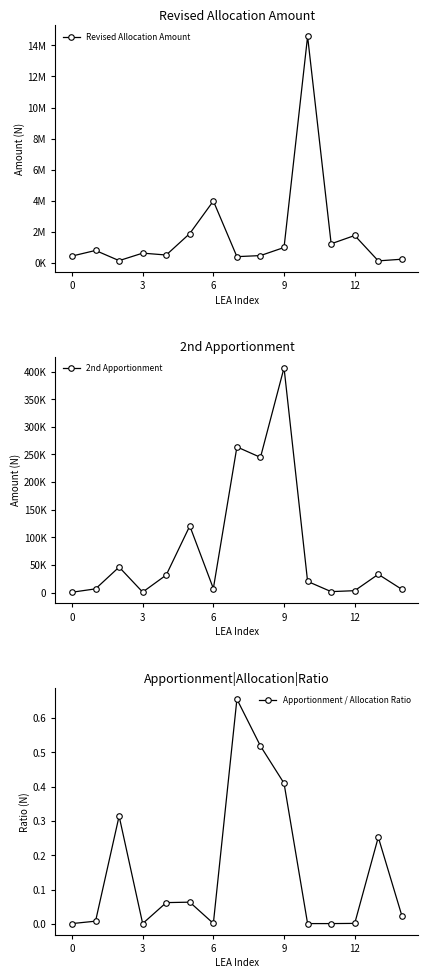

True or false: Apportionment / Allocation Ratio and 2nd Apportionment intersect in this chart.

False